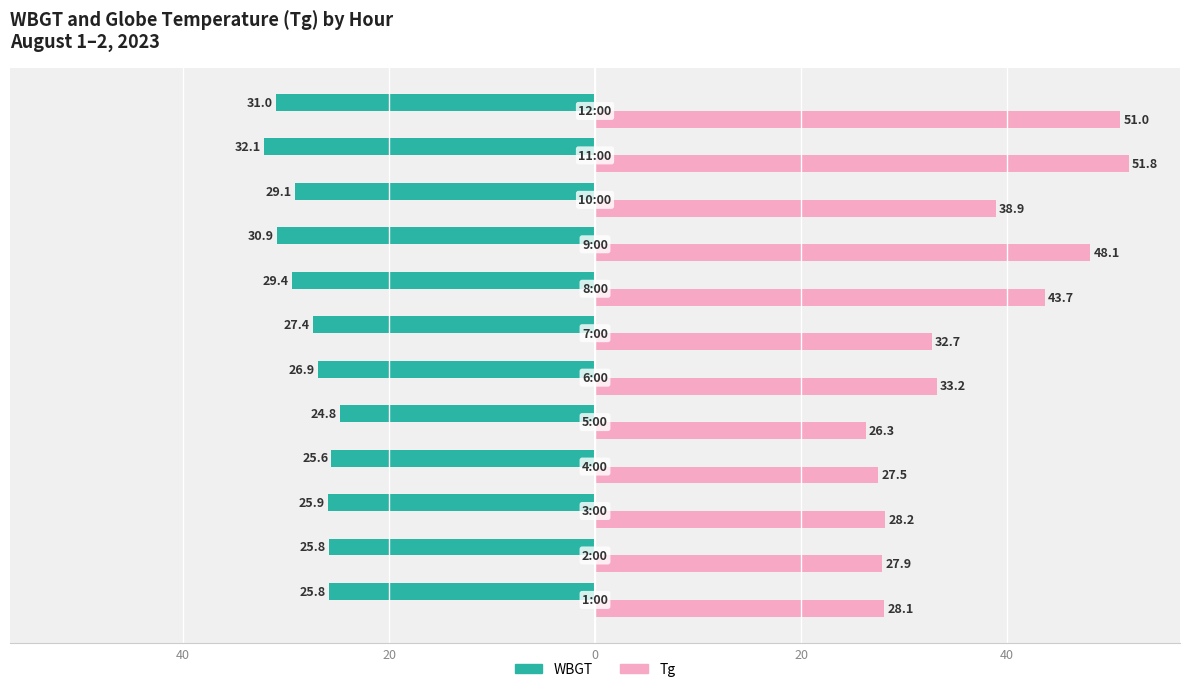

What are all the series names shown in the legend?

WBGT, Tg